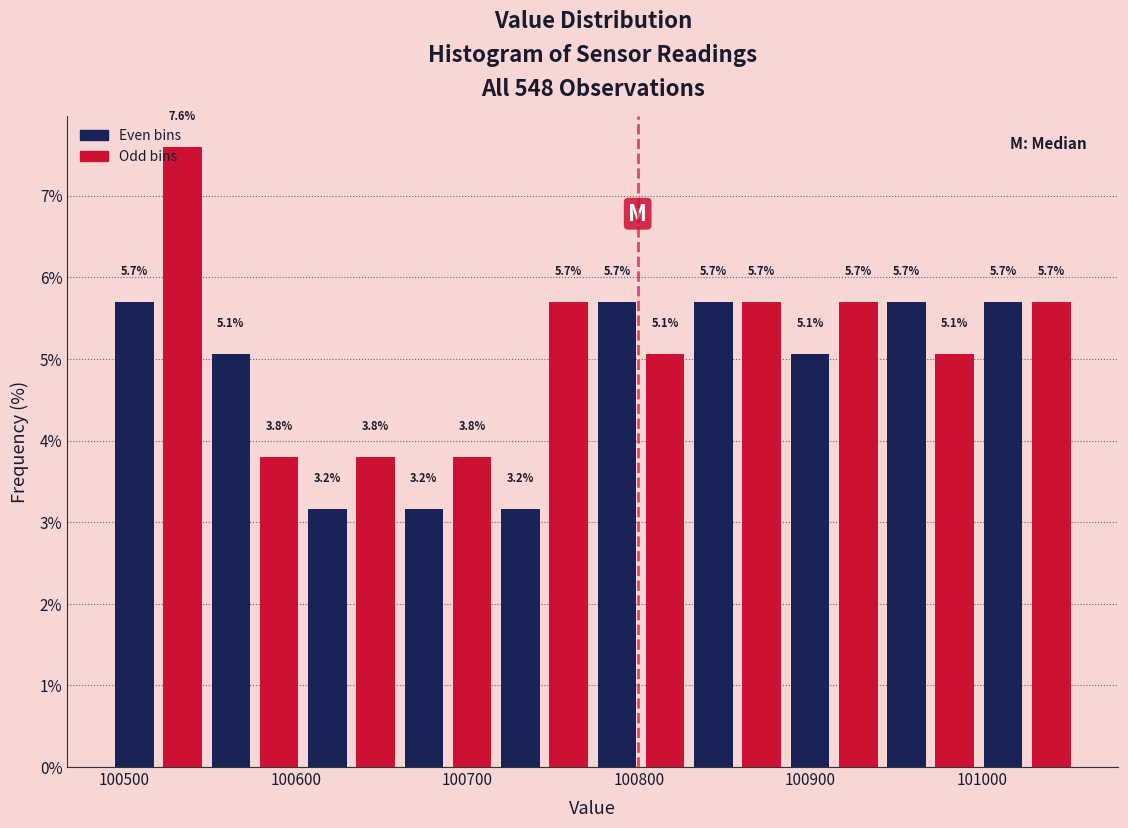

Around what value on the x-axis is the tallest bar? Give the approximate position of its centre, as read against the axis.

100530